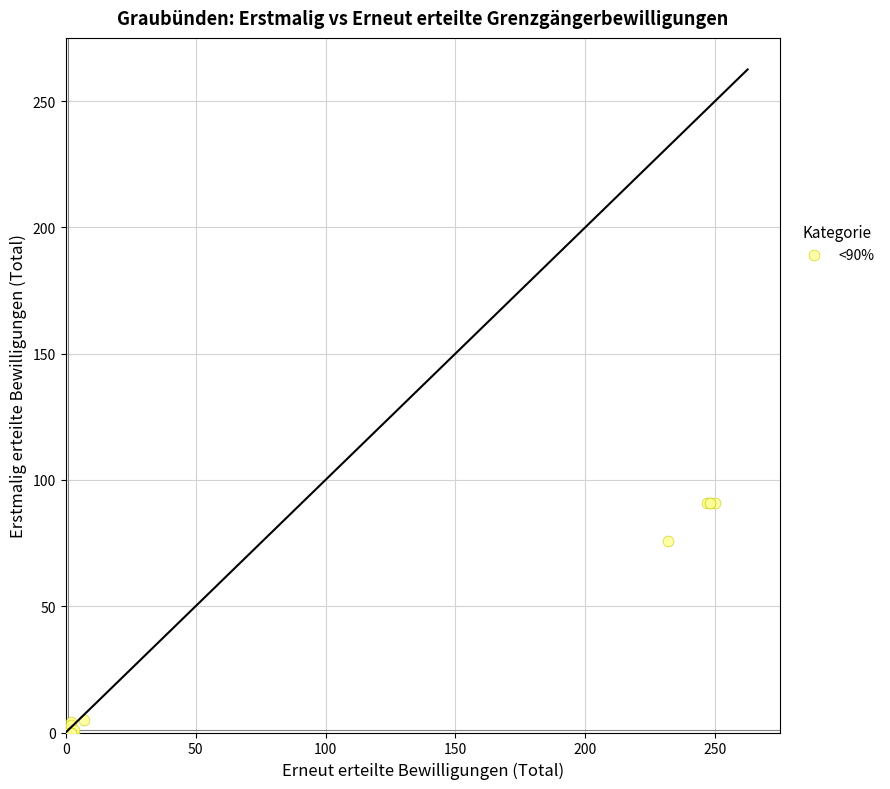

What Y value in the scatter plot is closest to 45?

76